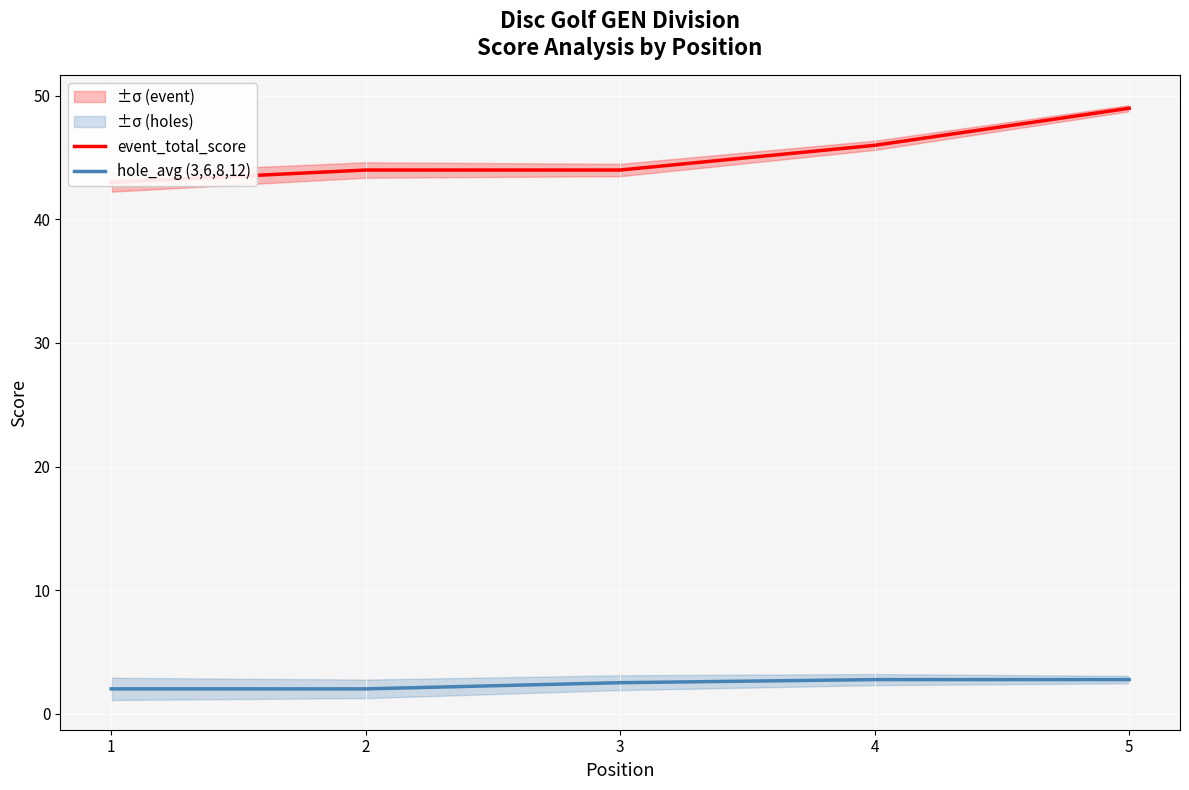

True or false: event_total_score has more than 0 interior local peaks.

False